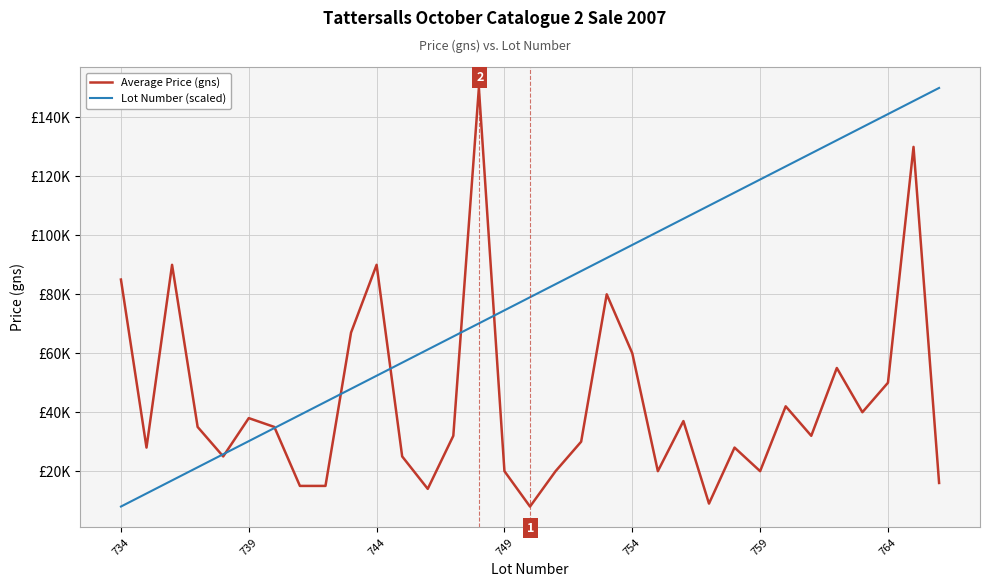

What are all the series names shown in the legend?

Average Price (gns), Lot Number (scaled)